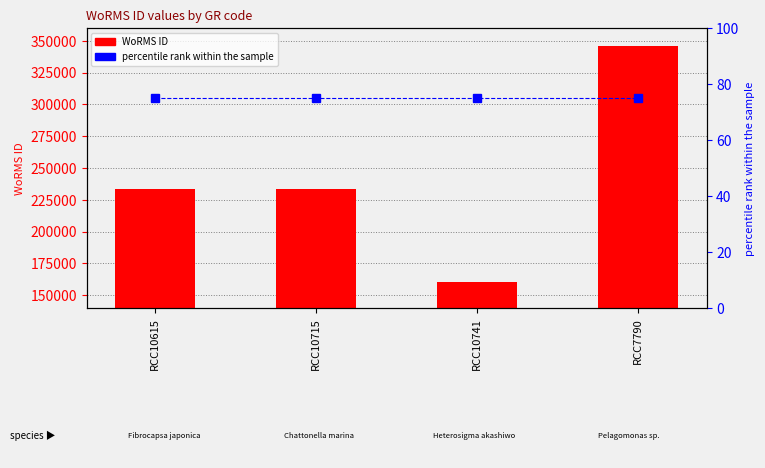

What is the label of the 4th bar from the left?

RCC7790